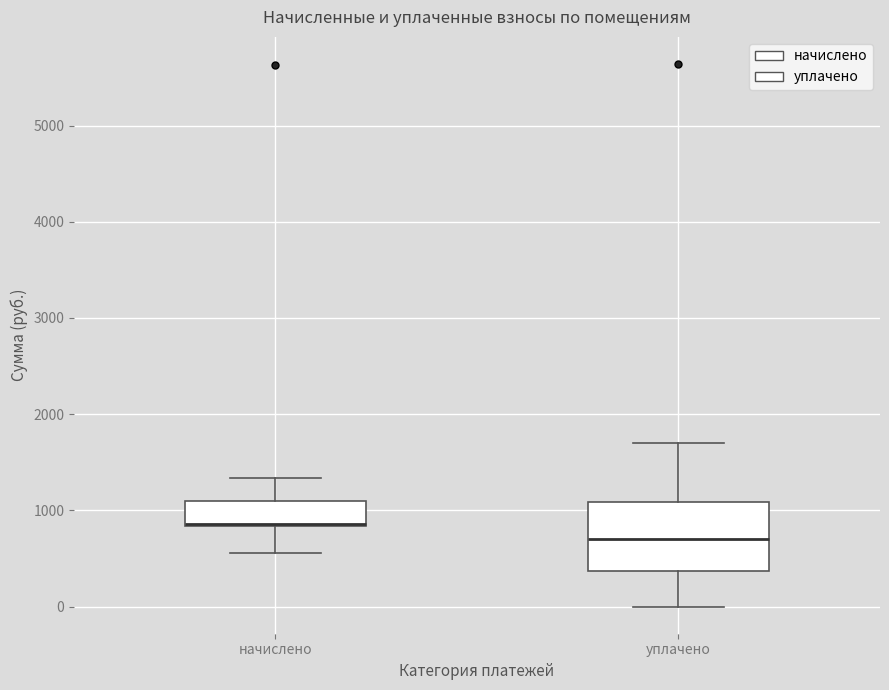

Which box is the tallest, from its lower edge to its upper edge?

уплачено